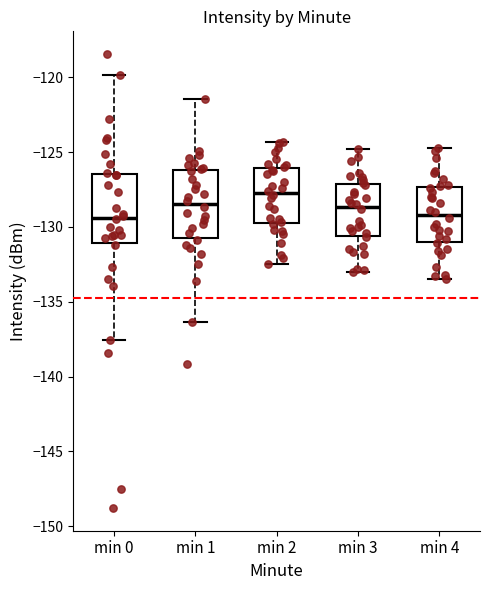

Reading left to right, transcribe this box plot: for each box, give where its median line is, the range the box spans, and where its two whiskers end, as read against the y-axis. The values are not printed on the chart, so give them approximately, as read against the axis.

min 0: median -129.5, box -131.0 to -126.5, whiskers -137.5 to -120.0
min 1: median -128.5, box -131.0 to -126.0, whiskers -136.5 to -121.5
min 2: median -127.5, box -130.0 to -126.0, whiskers -132.5 to -124.5
min 3: median -128.5, box -130.5 to -127.0, whiskers -133.0 to -125.0
min 4: median -129.0, box -131.0 to -127.5, whiskers -133.5 to -124.5